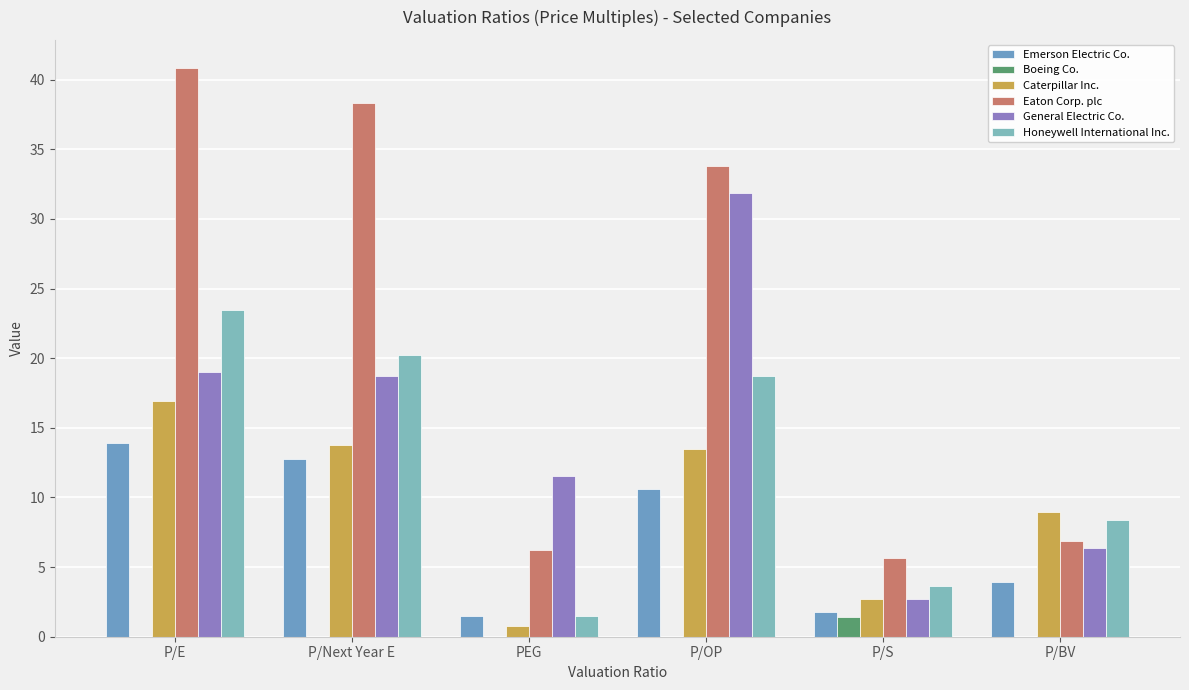

Does the chart contain stacked bars?

No